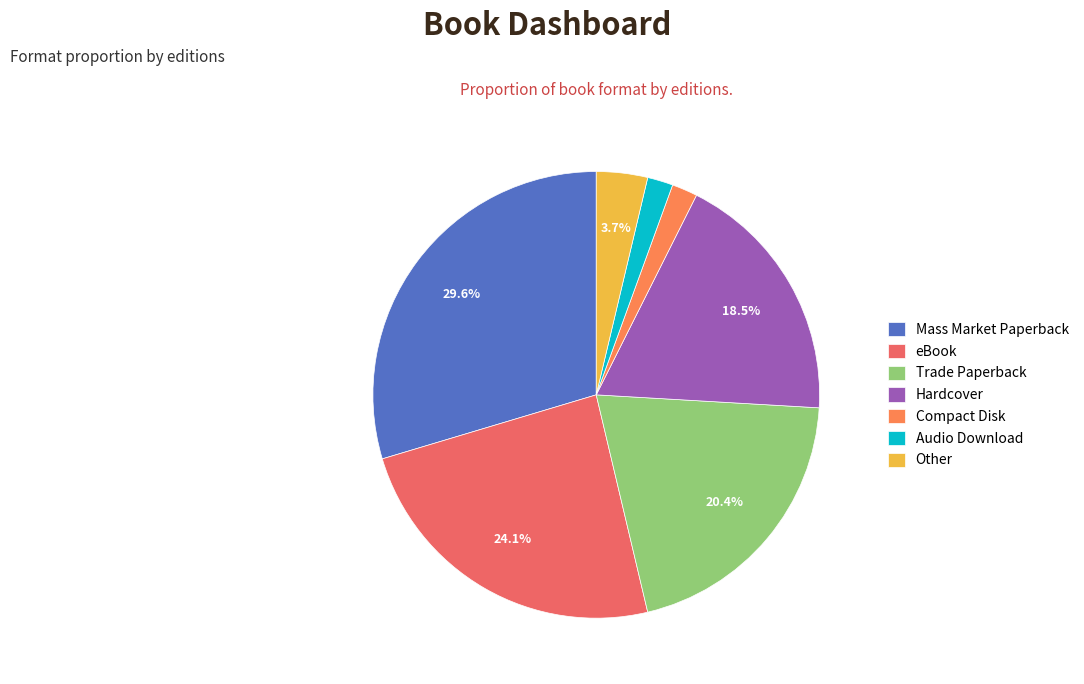

Count the number of slices in the pie.

7